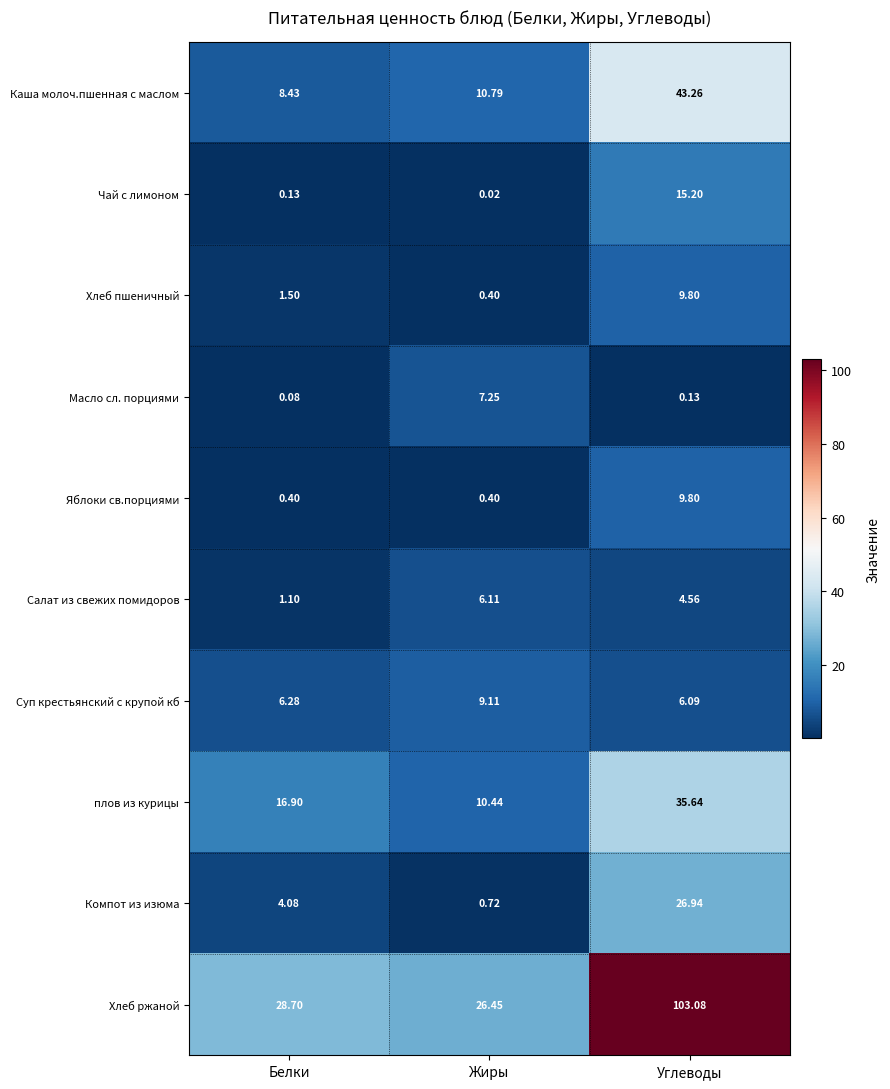

Which series changed the most between Белки and Жиры?

Масло сл. порциями